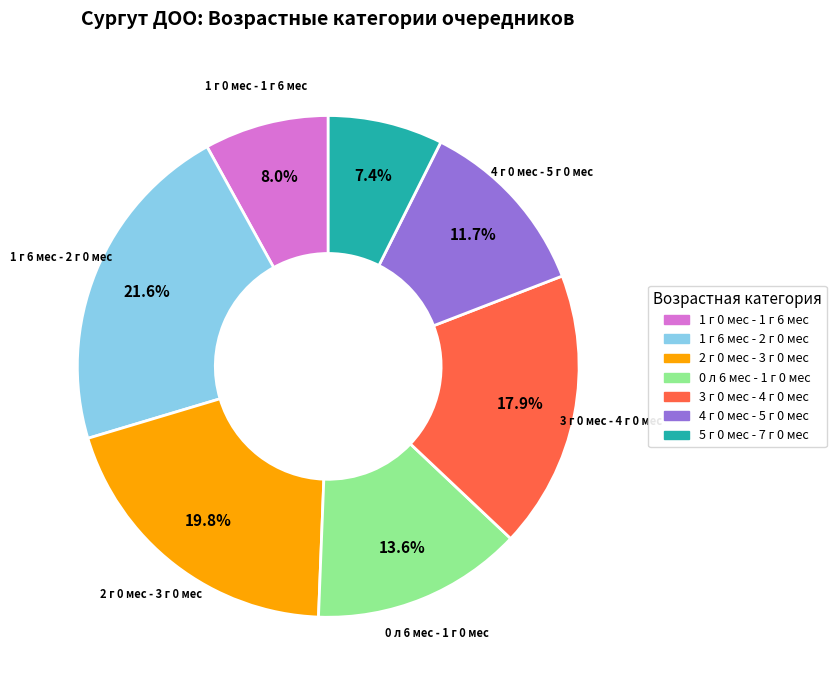

Count the number of slices in the pie.

7